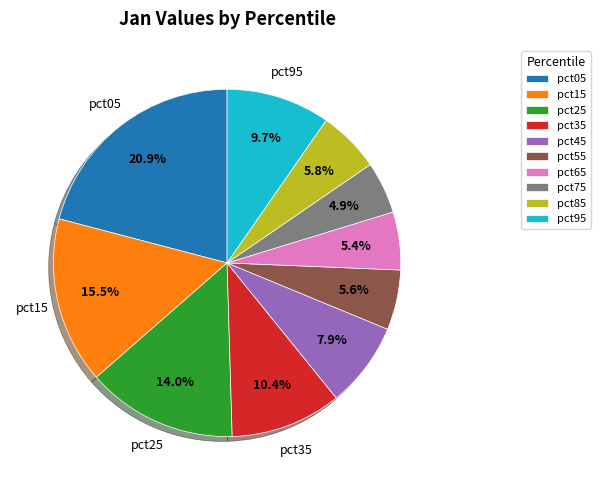

Is the sum of pct65 and pct35 greater than half?

No